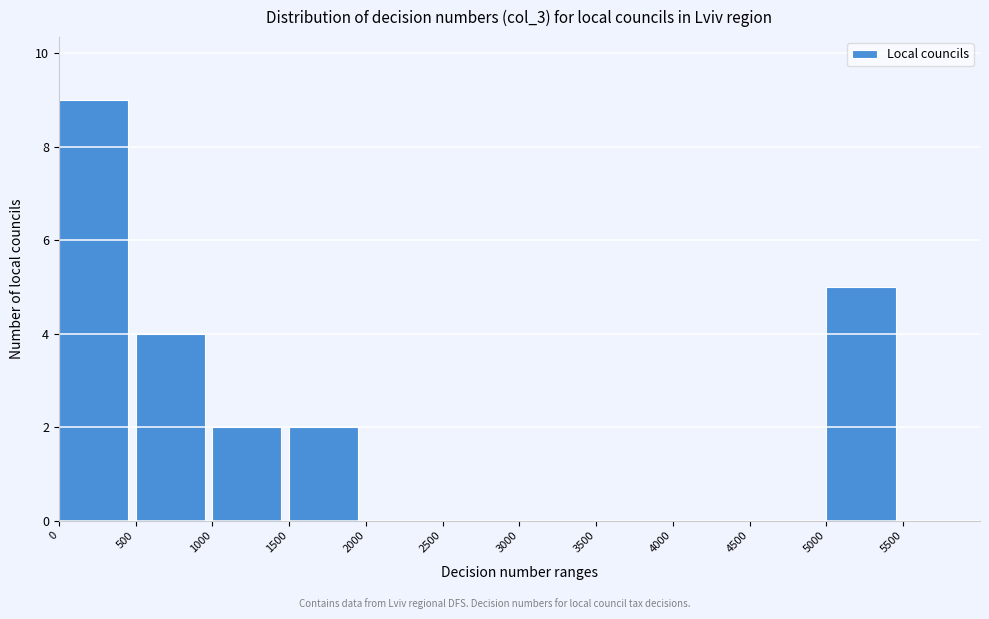

Reading left to right, transcribe this chart: for each bar, give the range it covers on the x-axis and its height. The values are not printed on the chart, so give them approximately, as read against the axis.

0 to 500: 9
500 to 1000: 4
1000 to 1500: 2
1500 to 2000: 2
2000 to 2500: 0
2500 to 3000: 0
3000 to 3500: 0
3500 to 4000: 0
4000 to 4500: 0
4500 to 5000: 0
5000 to 5500: 5
5500 to 6000: 0